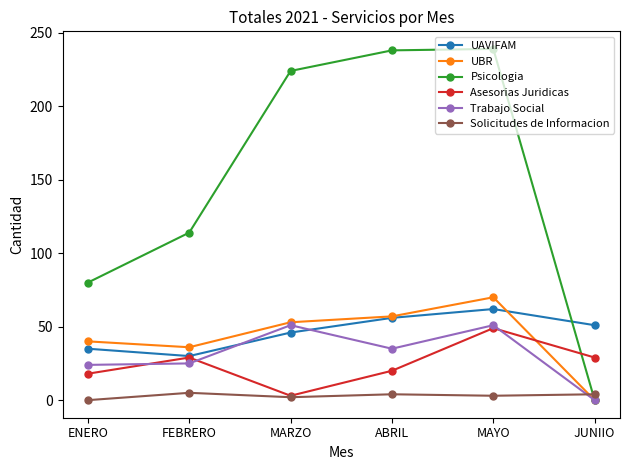

True or false: Trabajo Social has a value of 0 at JUNIIO.

True